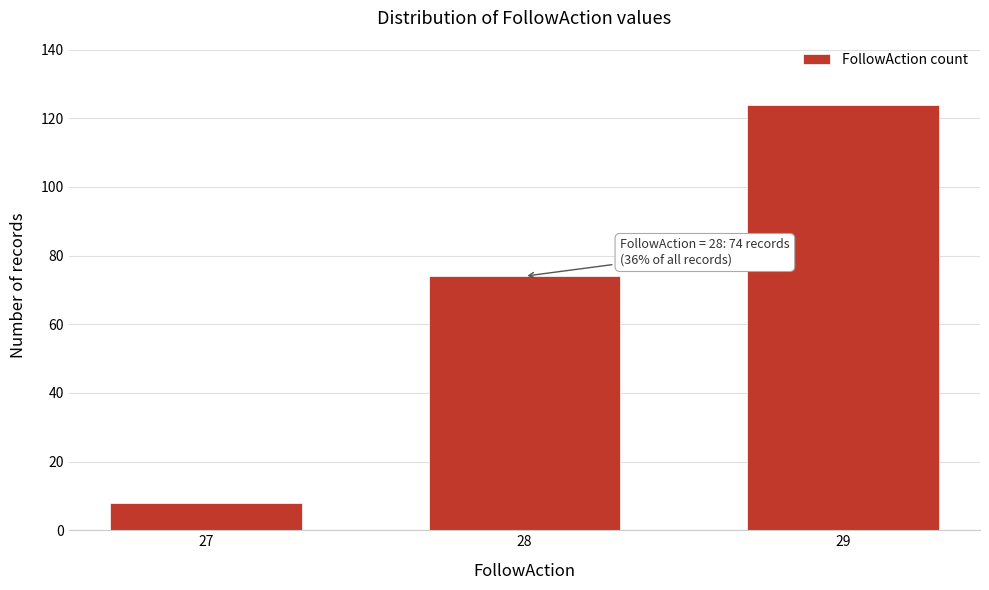

Reading right to left, transcribe all the data shown in this chart.

29=124	28=74	27=8